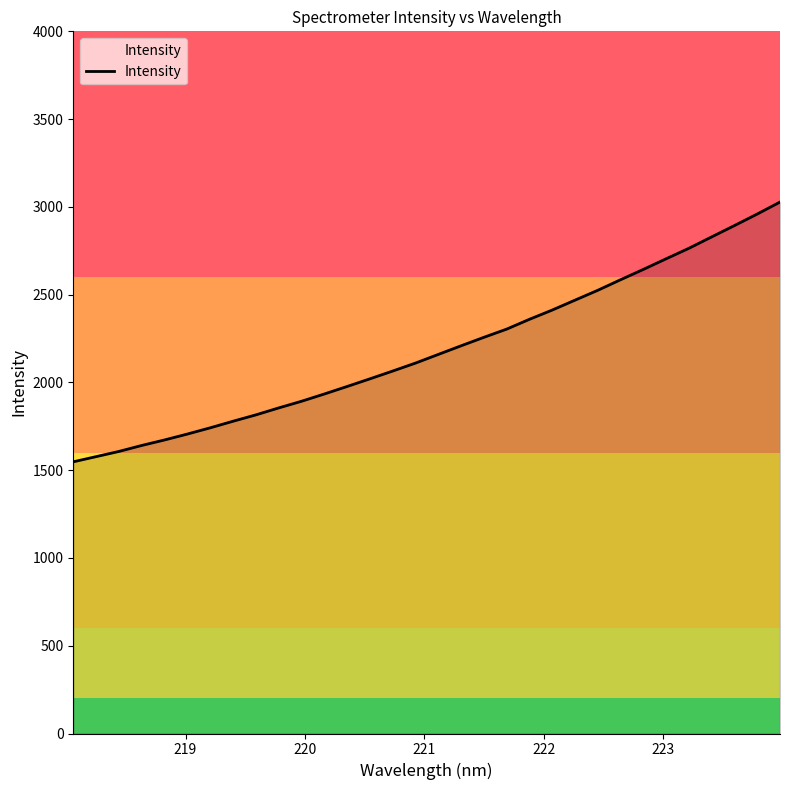

Count the number of data series in this chart.

1